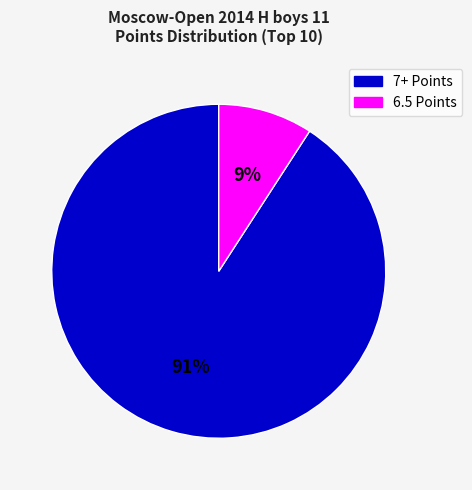

Is there any slice that represents more than half of the pie?

Yes